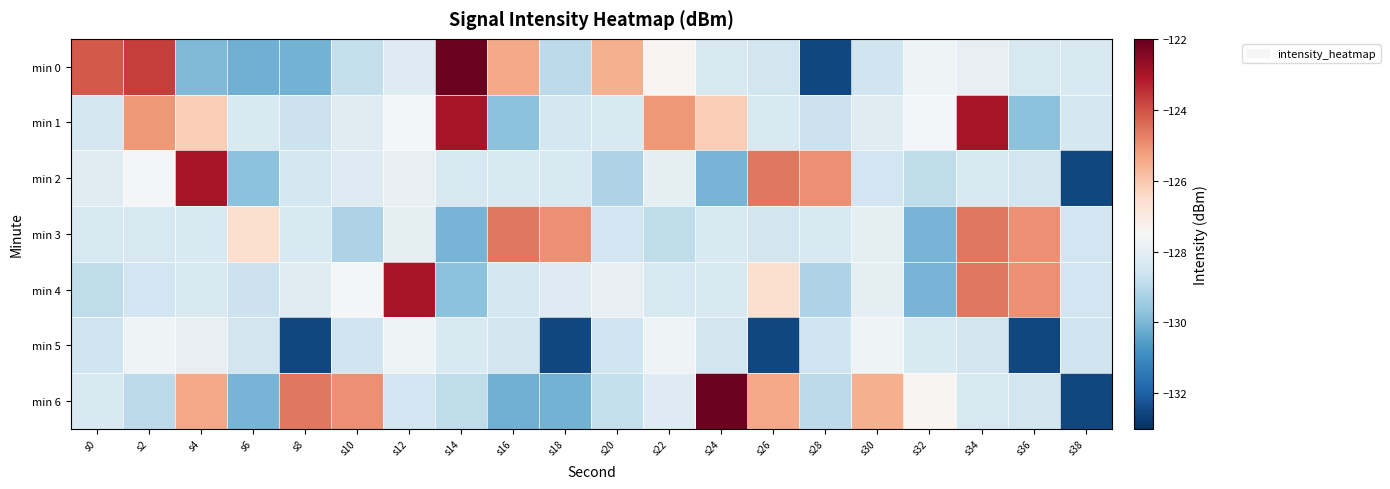

Reading left to right, list all the values displayed in this chart.

min 0: s0=-124.1	s2=-123.7	s4=-129.9	s6=-130.1	s8=-130.1	s10=-128.8	s12=-128.2	s14=-122.1	s16=-125.4	s18=-128.9	s20=-125.5	s22=-127.4	s24=-128.4	s26=-128.5	s28=-132.5	s30=-128.6	s32=-127.7	s34=-128.0	s36=-128.4	s38=-128.3
min 1: s0=-128.4	s2=-125.1	s4=-126.1	s6=-128.3	s8=-128.7	s10=-128.2	s12=-127.6	s14=-123.0	s16=-129.7	s18=-128.5	s20=-128.3	s22=-125.1	s24=-126.1	s26=-128.3	s28=-128.7	s30=-128.2	s32=-127.6	s34=-123.0	s36=-129.7	s38=-128.5
min 2: s0=-128.2	s2=-127.6	s4=-123.0	s6=-129.7	s8=-128.5	s10=-128.2	s12=-128.0	s14=-128.4	s16=-128.3	s18=-128.4	s20=-129.2	s22=-128.0	s24=-130.1	s26=-124.6	s28=-125.0	s30=-128.6	s32=-128.9	s34=-128.3	s36=-128.5	s38=-132.5
min 3: s0=-128.4	s2=-128.4	s4=-128.3	s6=-126.6	s8=-128.4	s10=-129.2	s12=-128.0	s14=-130.1	s16=-124.6	s18=-125.0	s20=-128.6	s22=-128.9	s24=-128.3	s26=-128.5	s28=-128.4	s30=-128.0	s32=-130.1	s34=-124.6	s36=-125.0	s38=-128.6
min 4: s0=-128.9	s2=-128.6	s4=-128.3	s6=-128.7	s8=-128.2	s10=-127.6	s12=-123.0	s14=-129.7	s16=-128.5	s18=-128.2	s20=-128.0	s22=-128.4	s24=-128.3	s26=-126.6	s28=-129.2	s30=-128.0	s32=-130.1	s34=-124.6	s36=-125.0	s38=-128.6
min 5: s0=-128.6	s2=-127.7	s4=-128.0	s6=-128.5	s8=-132.5	s10=-128.6	s12=-127.7	s14=-128.3	s16=-128.5	s18=-132.5	s20=-128.6	s22=-127.7	s24=-128.5	s26=-132.5	s28=-128.6	s30=-127.7	s32=-128.3	s34=-128.5	s36=-132.5	s38=-128.6
min 6: s0=-128.3	s2=-128.9	s4=-125.4	s6=-130.1	s8=-124.6	s10=-125.0	s12=-128.6	s14=-128.9	s16=-130.1	s18=-130.1	s20=-128.8	s22=-128.2	s24=-122.1	s26=-125.4	s28=-128.9	s30=-125.5	s32=-127.4	s34=-128.4	s36=-128.5	s38=-132.5